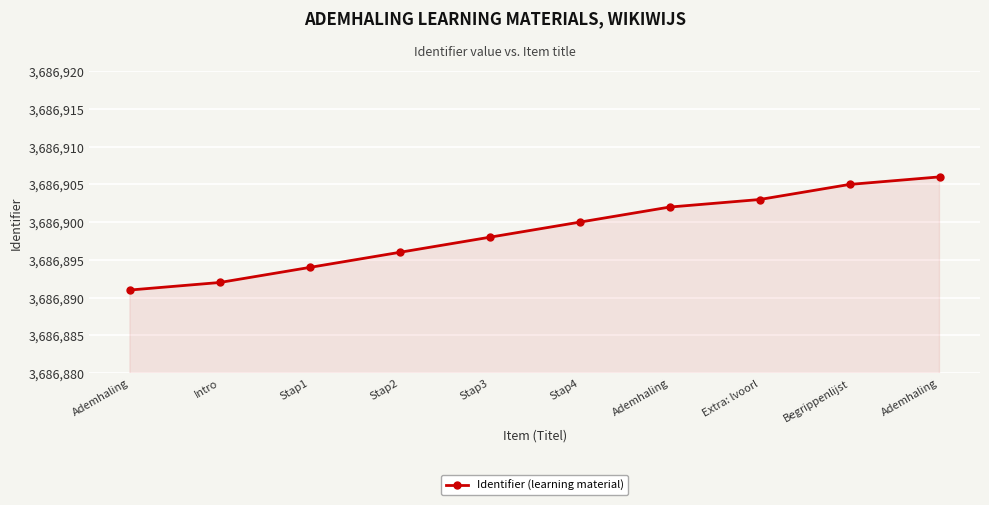

How many data points does each series have?

10